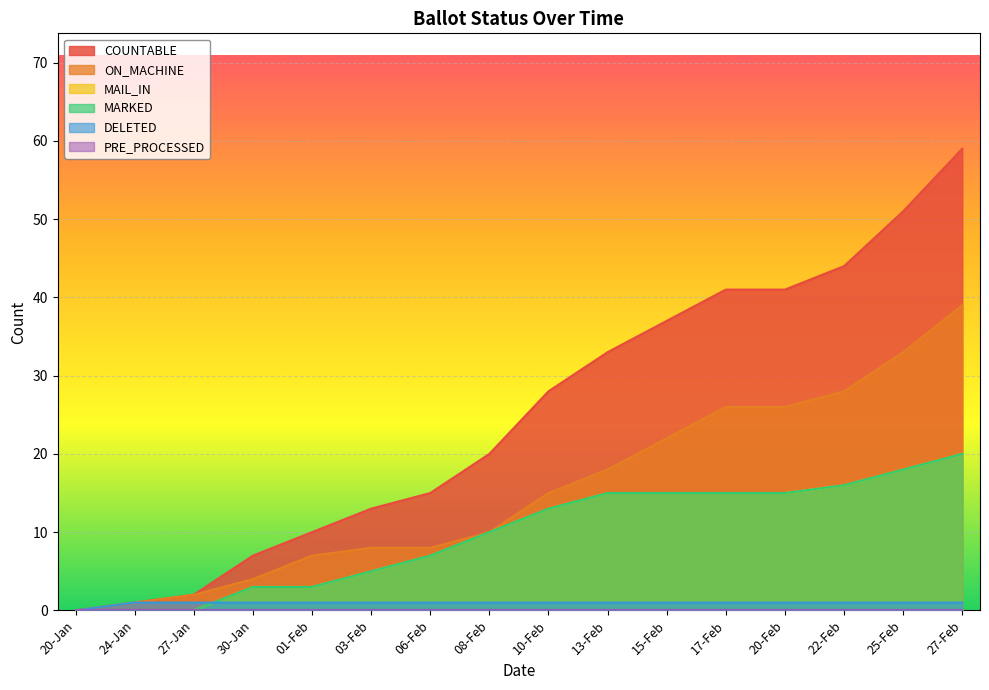

True or false: COUNTABLE and MAIL_IN intersect in this chart.

False